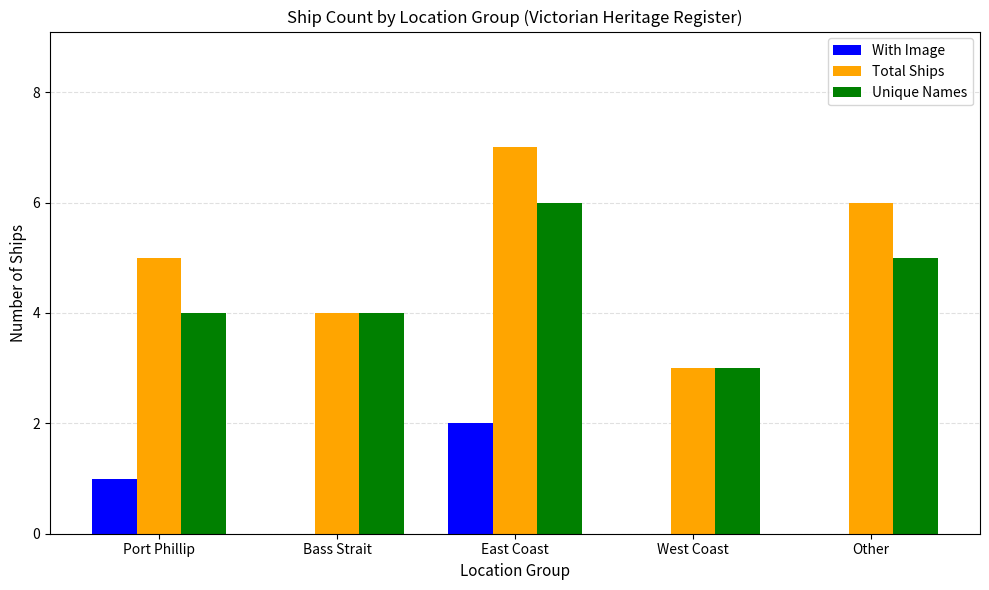

Which label corresponds to the largest value in the chart?

East Coast